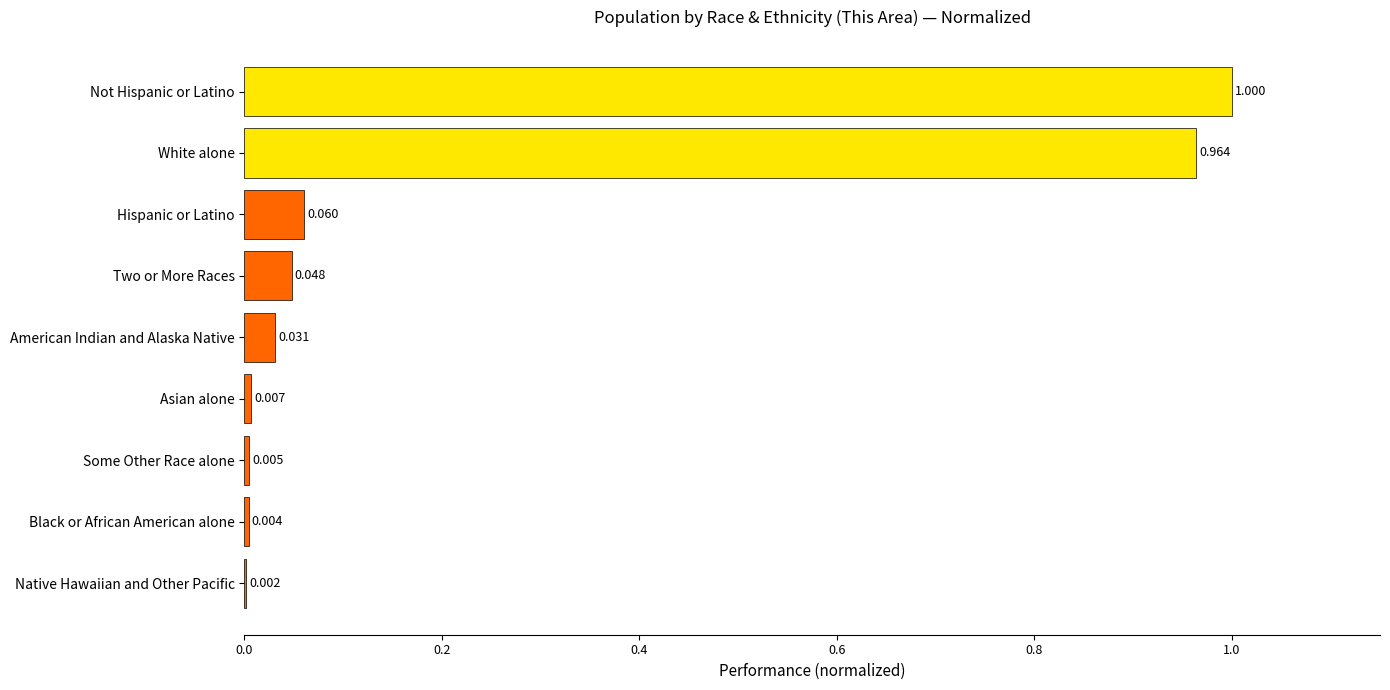

At which label is the value closest to 0?

Native Hawaiian and Other Pacific